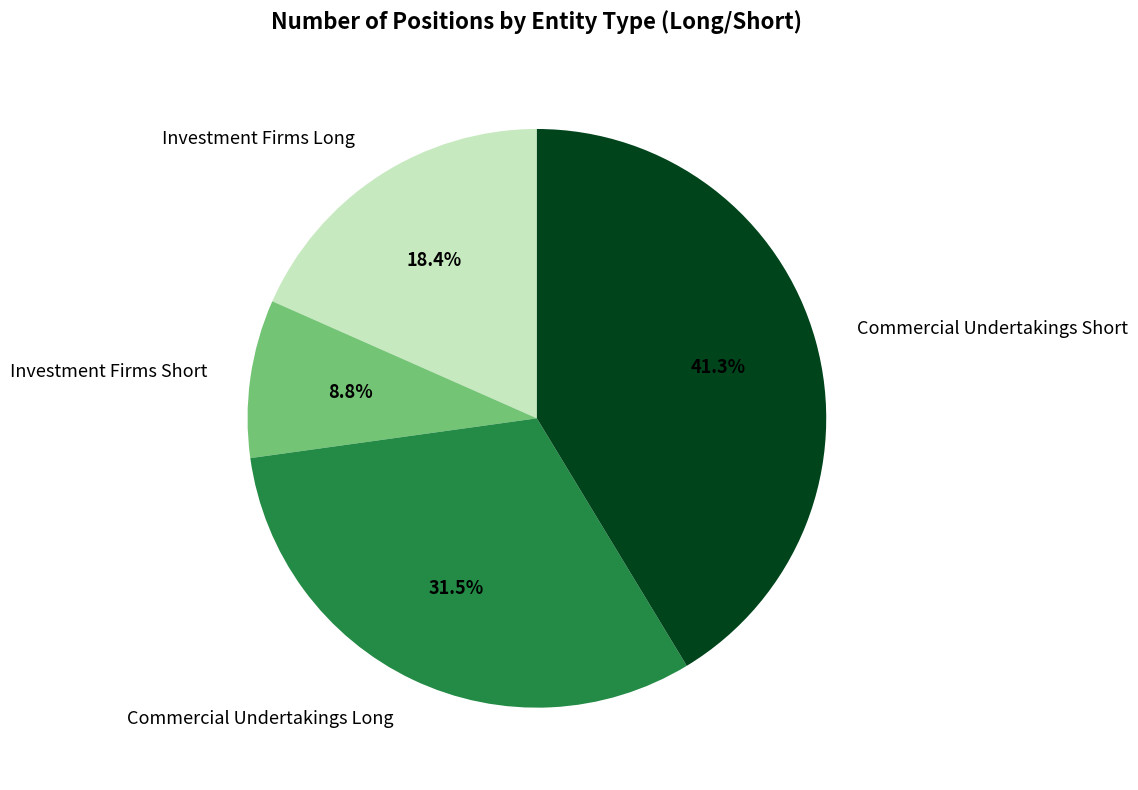

What is the largest slice in the pie chart?

Commercial Undertakings Short